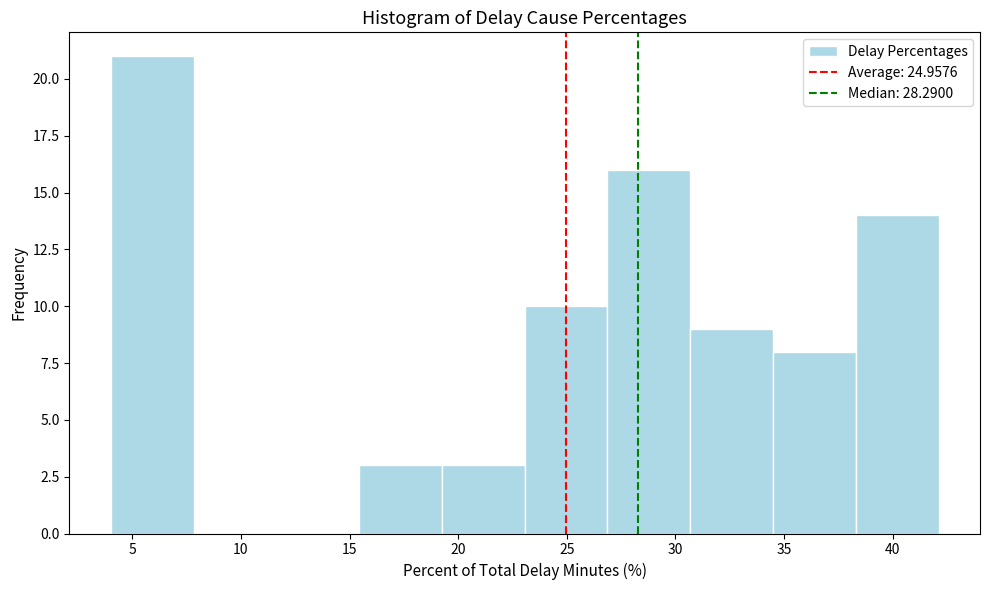

Over which range of the x-axis is the bar tallest?

4.0 to 8.0